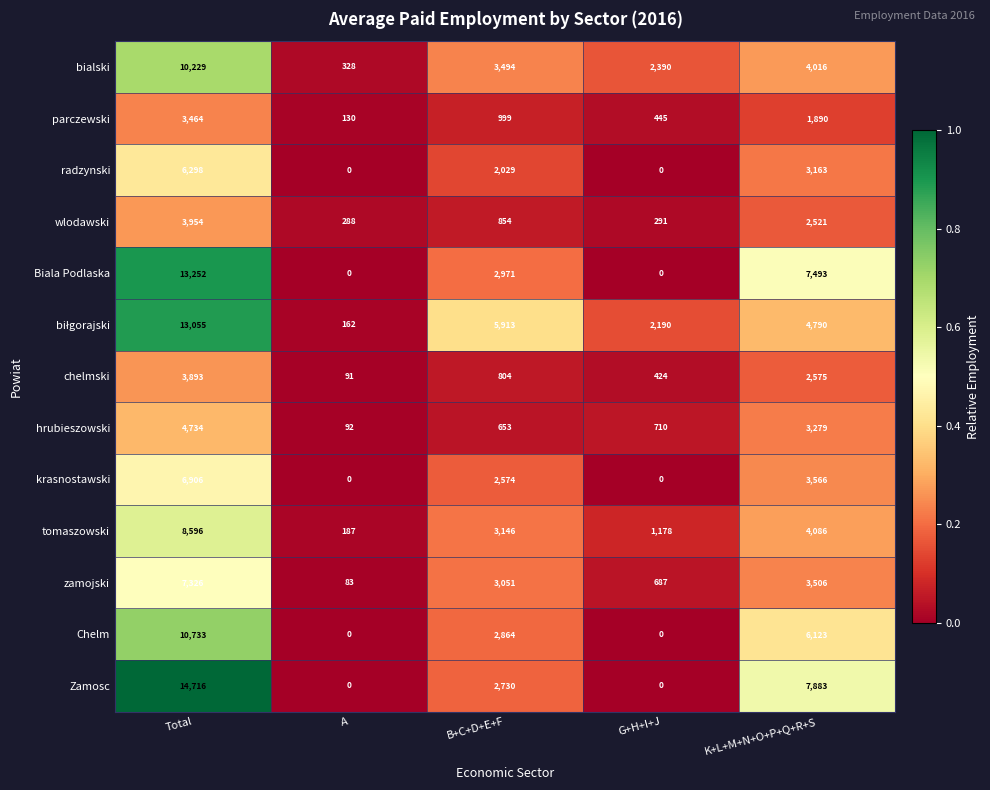

At which category is the sum across all series the highest?

Total